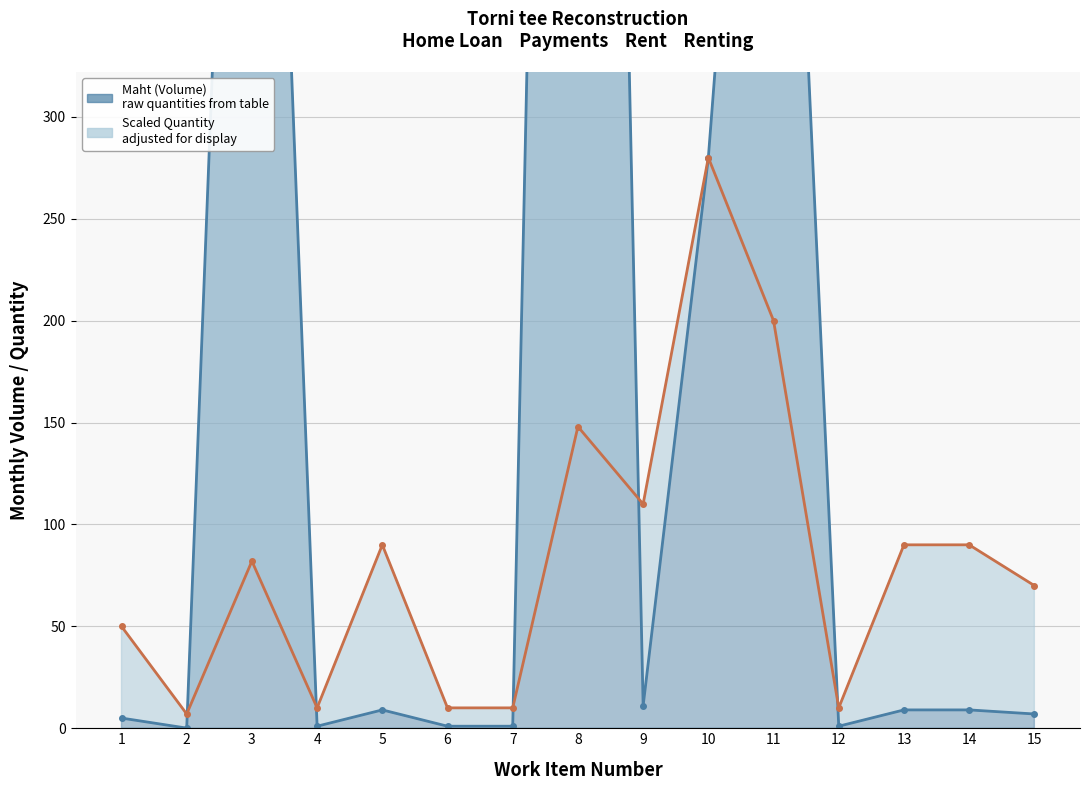

What is the change in value from 4 to 11?

+695.0